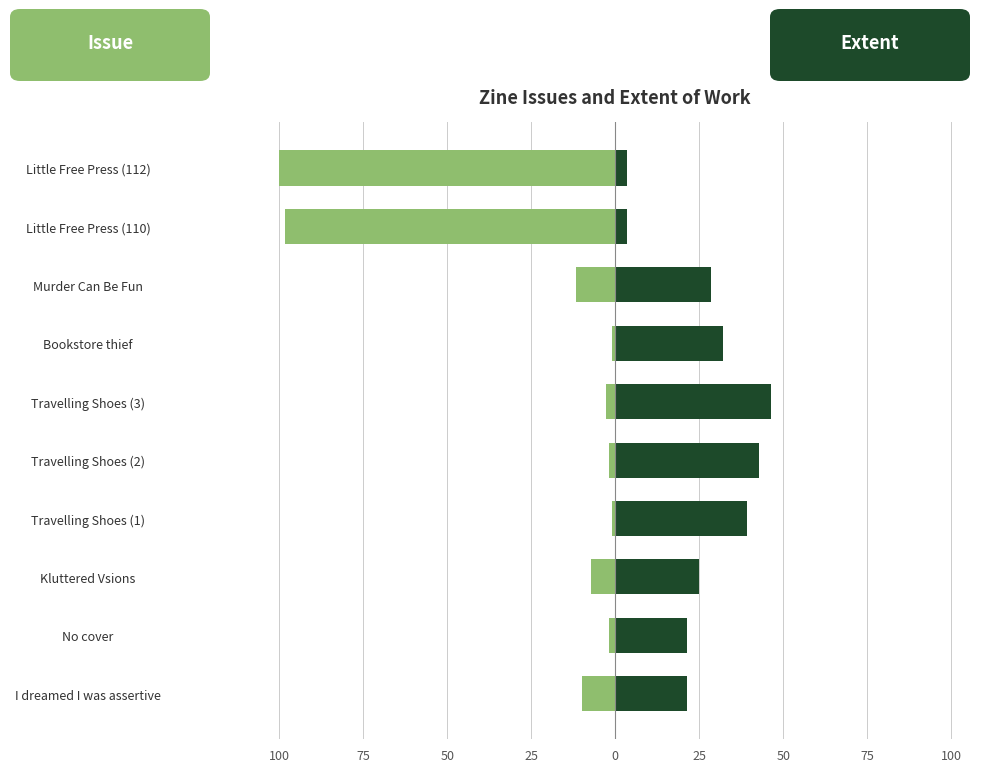

What is the lowest value of the Issue series?

-100.0